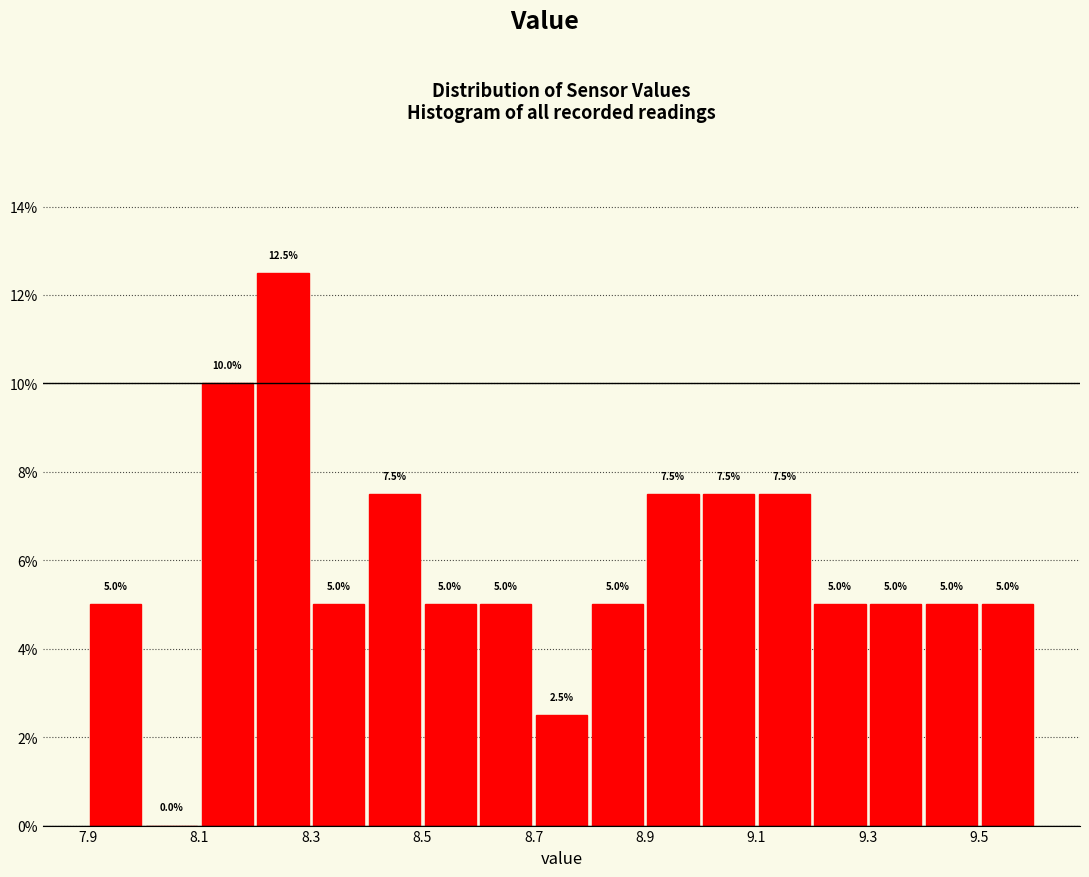

What is the height of the bar covering 8.2 to 8.3 on the x-axis?

12.5